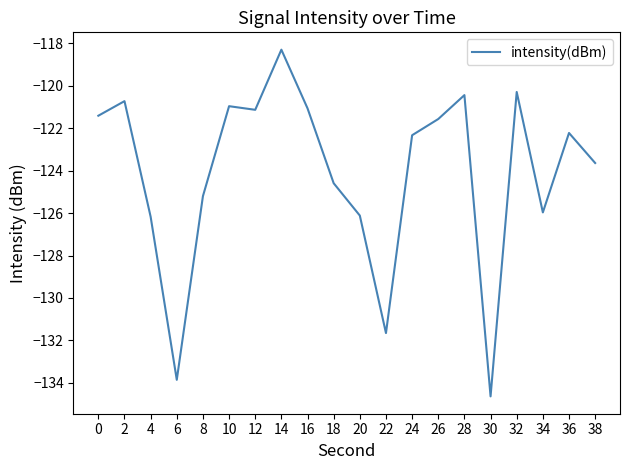

Between 4 and 24, which is larger?

24